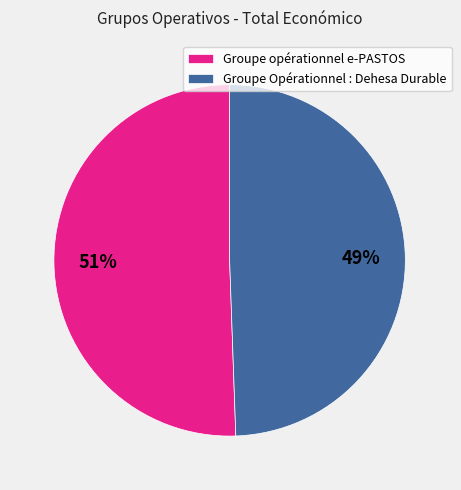

Which has a higher value, Groupe opérationnel e-PASTOS or Groupe Opérationnel : Dehesa Durable?

Groupe opérationnel e-PASTOS